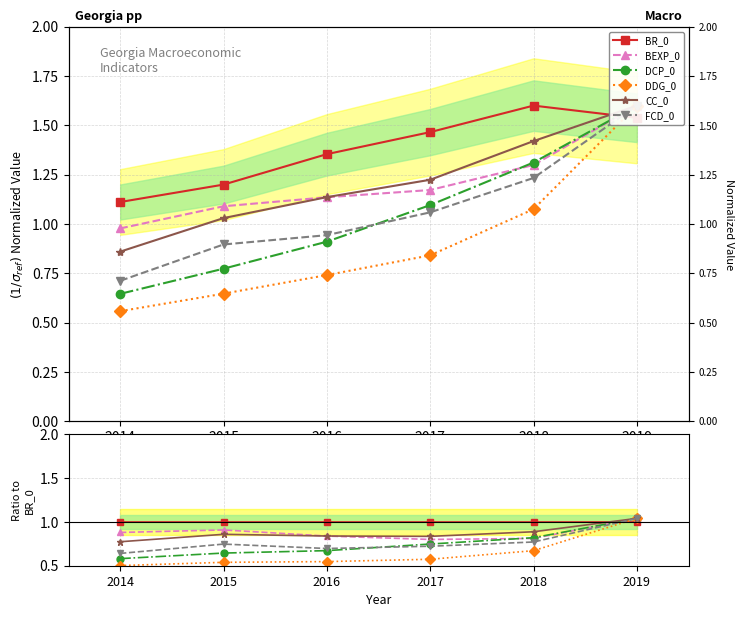

How many data points does each series have?

6